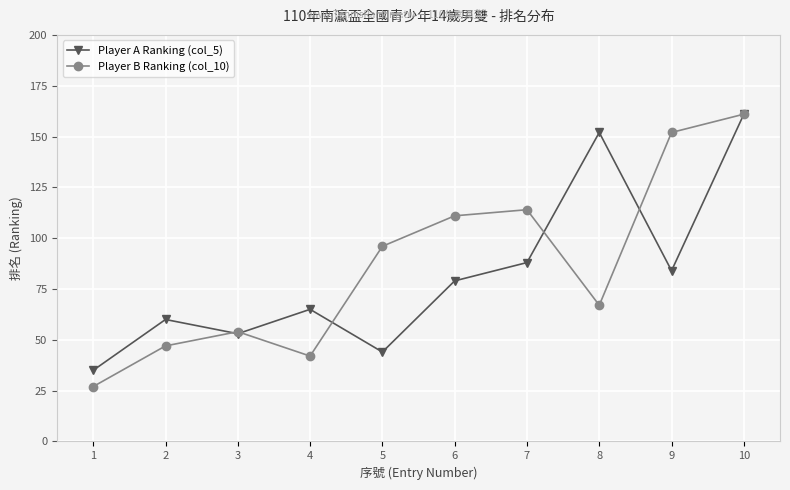

What value does the Player A Ranking (col_5) series have at 6, to the nearest 5?

80